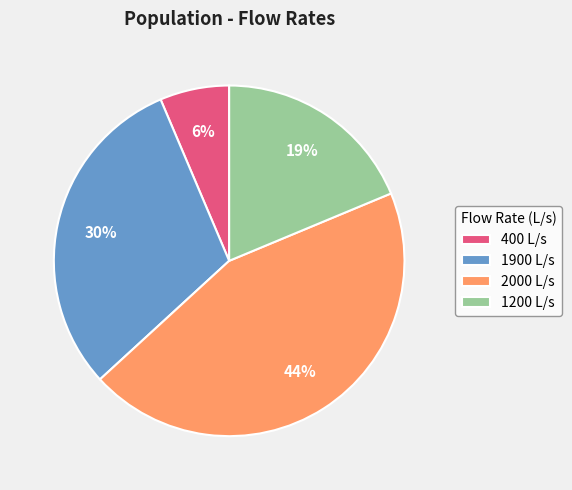

What is the largest slice in the pie chart?

2000